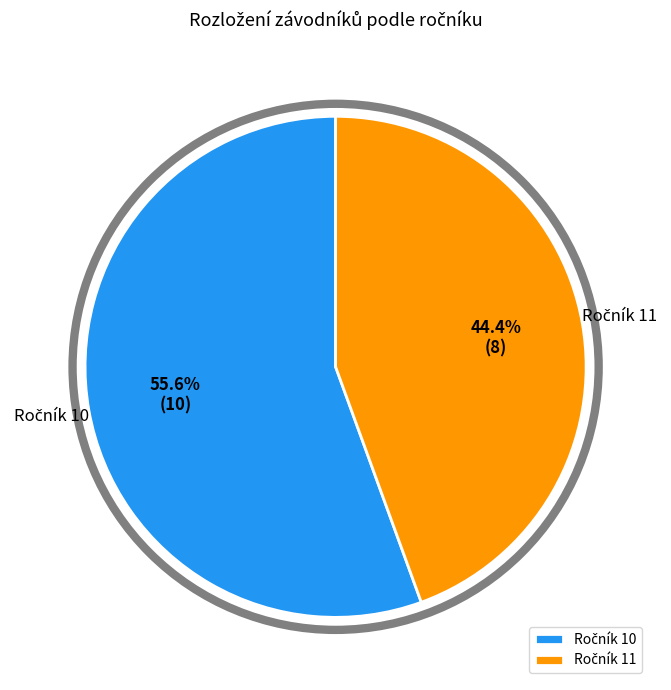

Is there any slice that represents more than half of the pie?

Yes